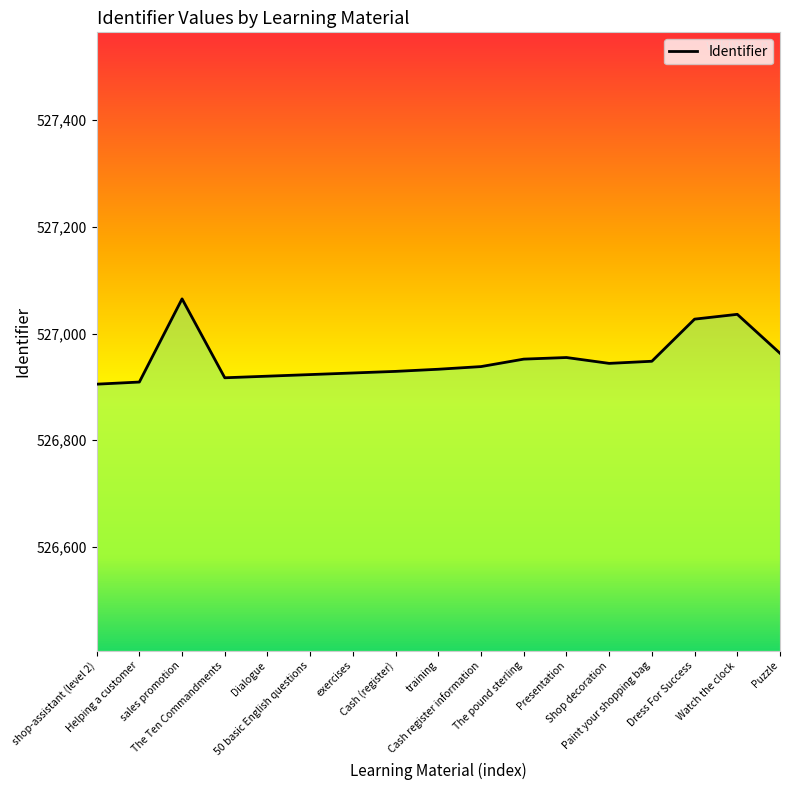

Where does the data first go above 526938?

sales promotion